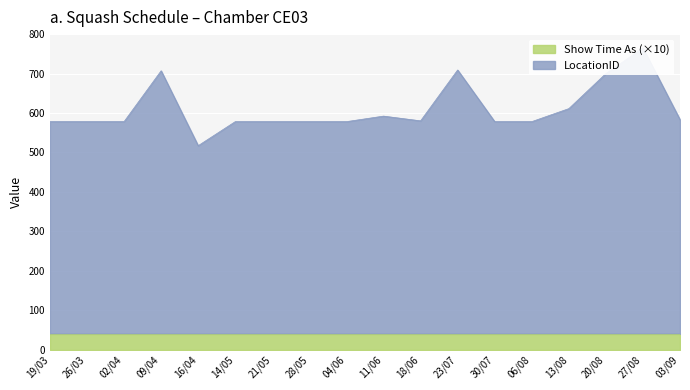

Reading left to right, what are all the values shown in this chart?

578	578	578	707	517	578	578	578	578	592	580	709	578	578	611	700	765	583